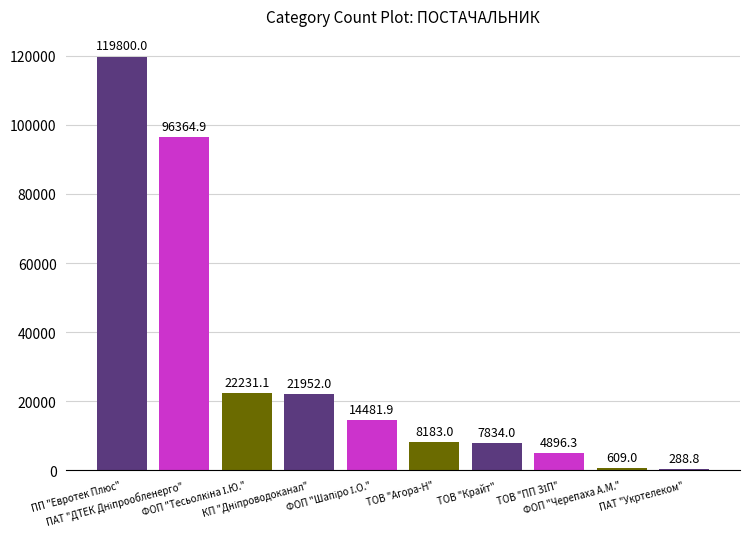

What is the greatest value displayed?

119800.0